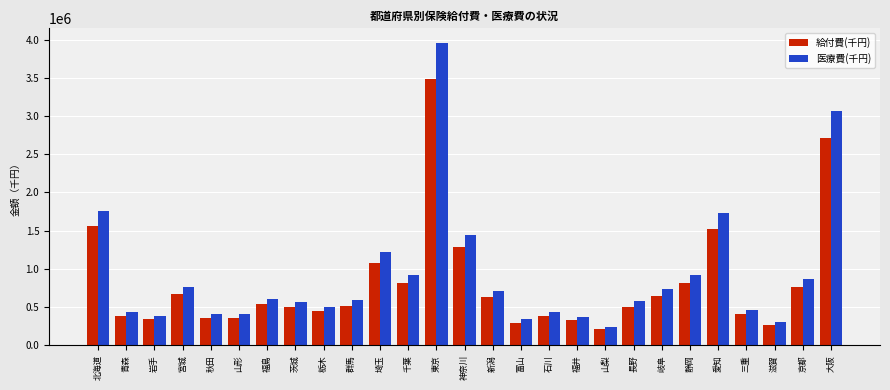

The value of 給付費(千円) at 新潟 is 629018.3. True or false?

True